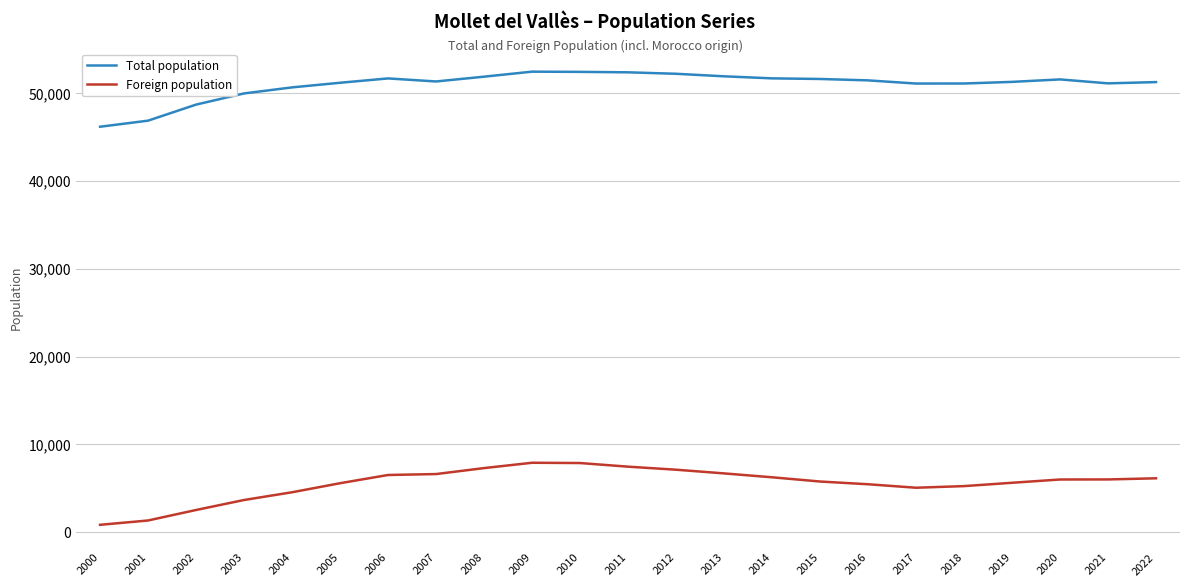

True or false: Foreign population and Total population cross at least once.

False